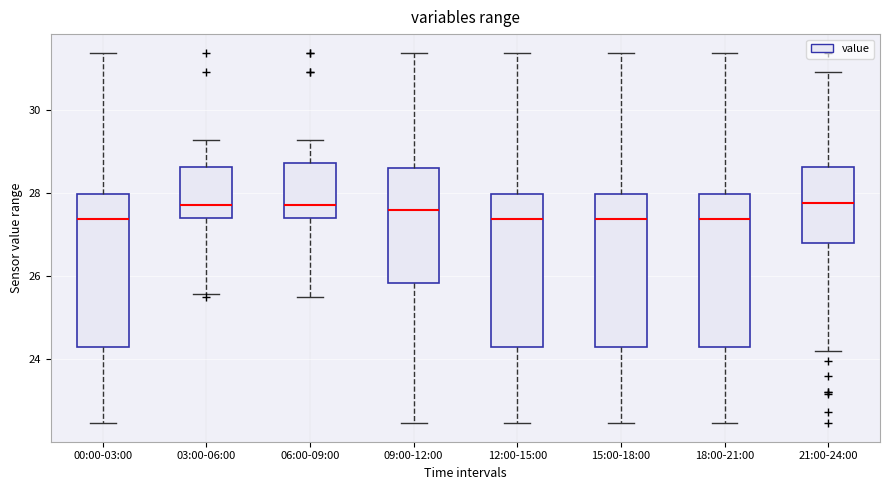

Where does the lower whisker of the box for 03:00-06:00 end on the y-axis? The values are not printed on the chart, so give them approximately, as read against the axis.

25.6